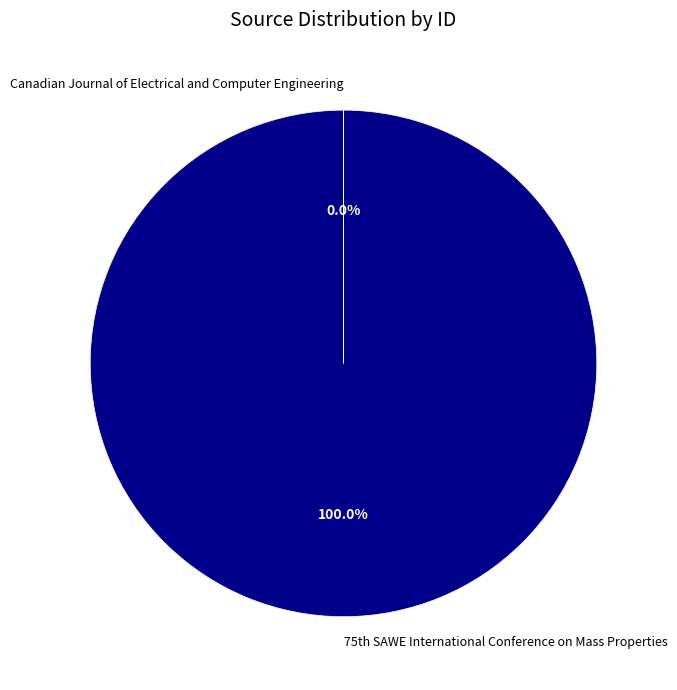

Which slice is the largest?

75th SAWE International Conference on Mass Properties